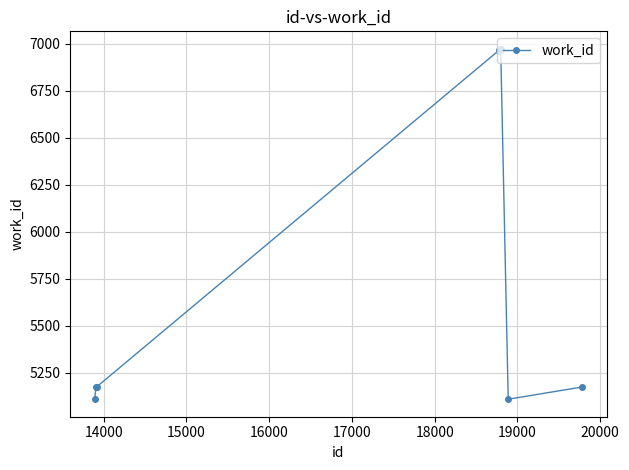

What is the difference between the maximum and minimum values?

1863